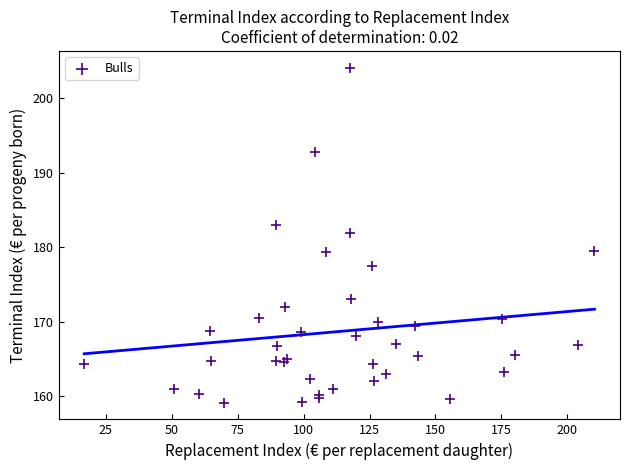

What Y value in the scatter plot is closest to 181?

181.9